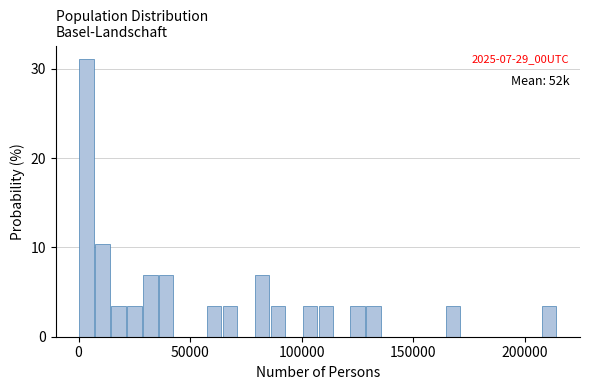

Around what value on the x-axis is the tallest bar? Give the approximate position of its centre, as read against the axis.

5000